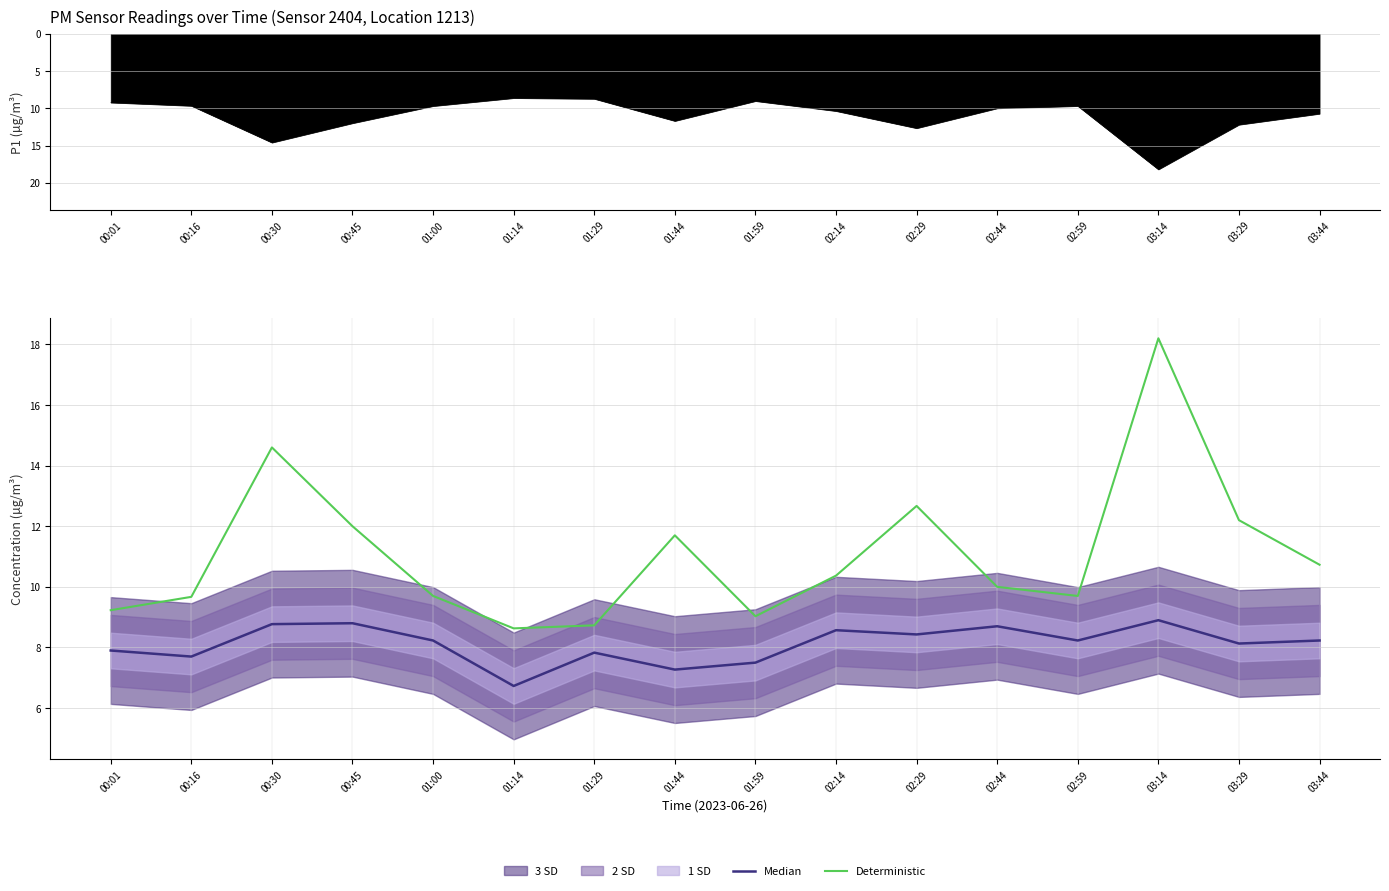

Where is the first local maximum for Median?

00:45